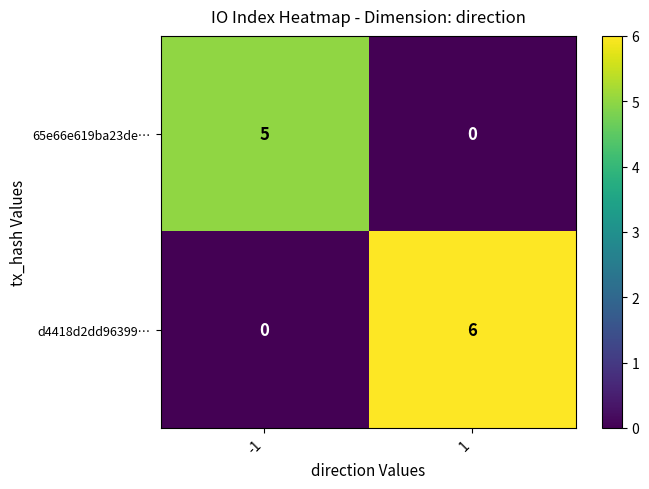

How many distinct data groups are displayed?

2